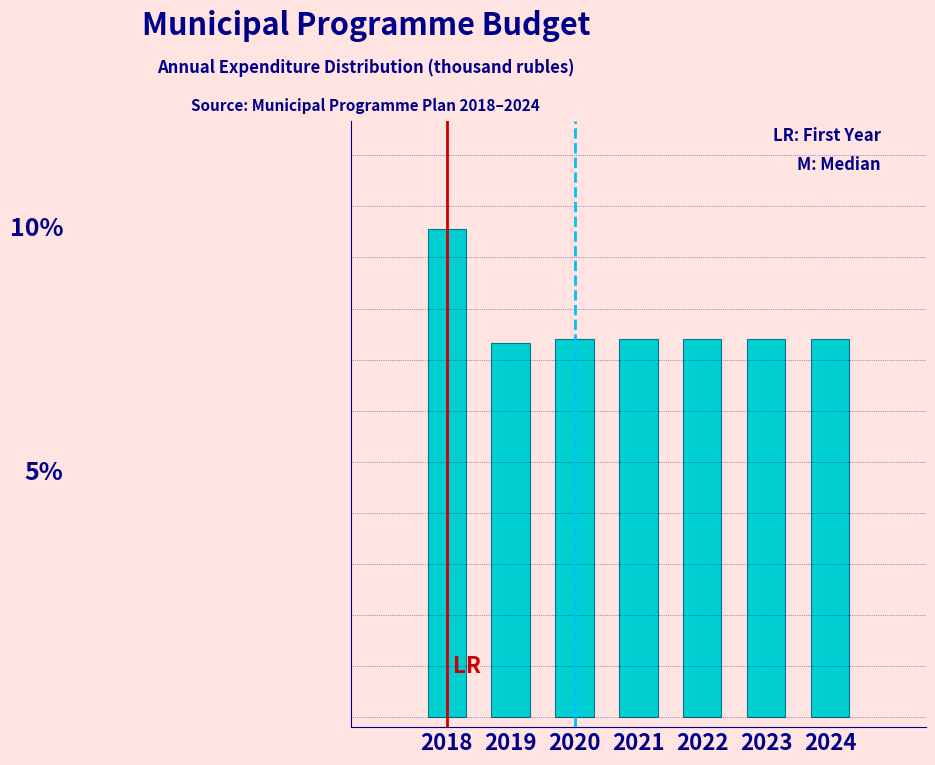

Does the chart contain any negative values?

No